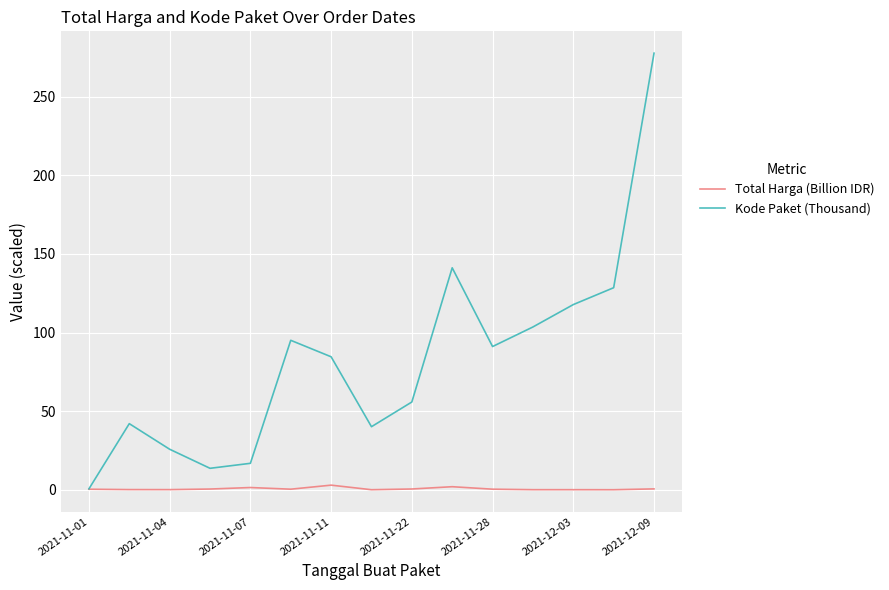

List the series in order of their peak value, highest first.

Kode Paket (Thousand), Total Harga (Billion IDR)